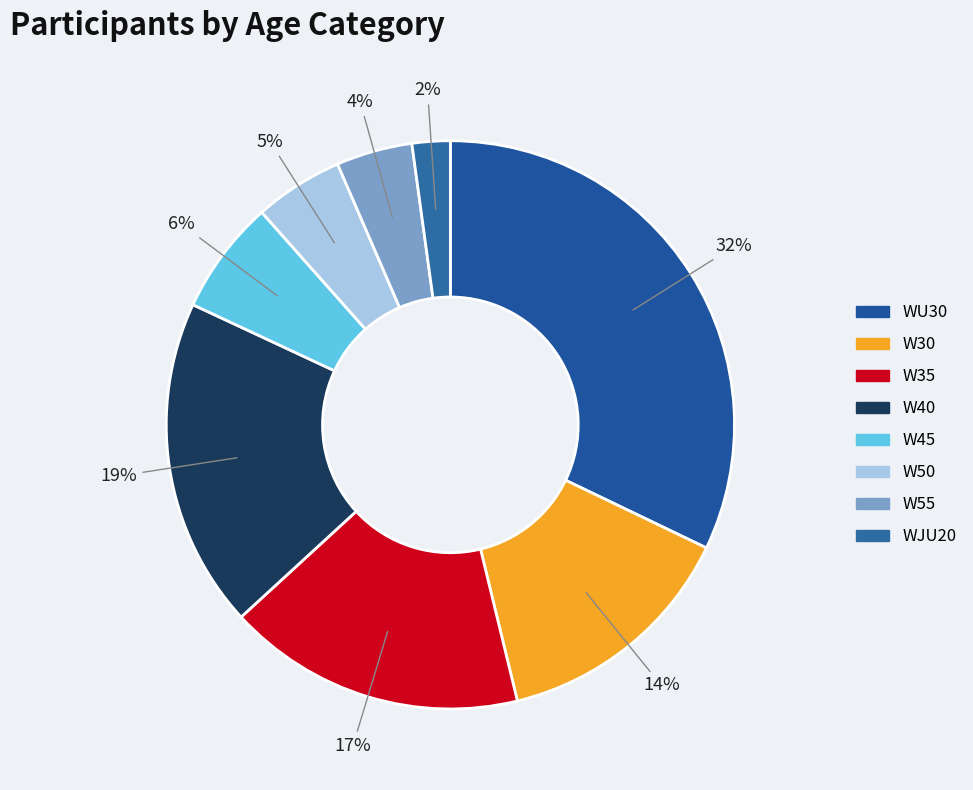

What percentage is the W50 slice, to the nearest percent?

5%